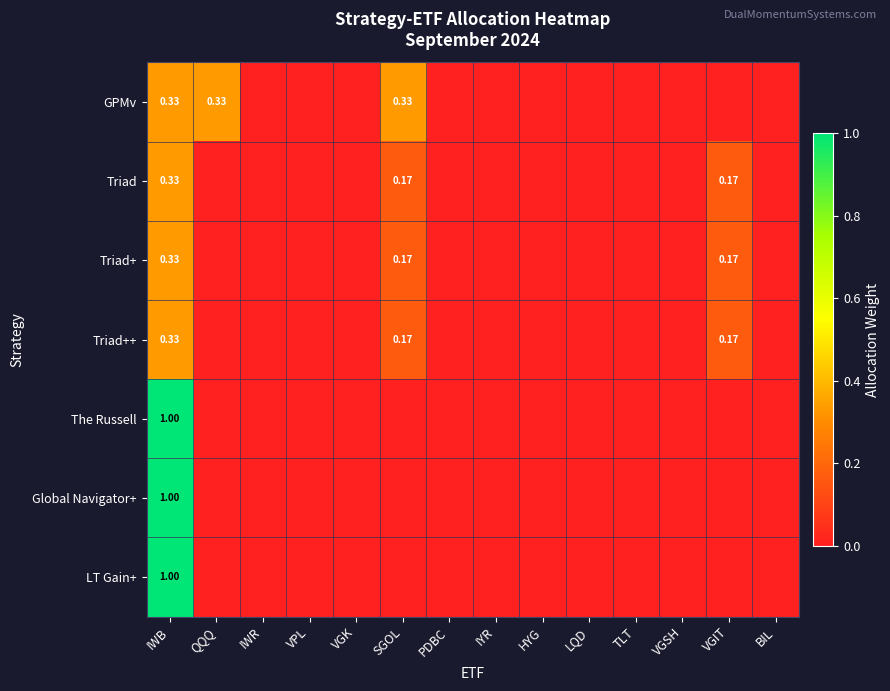

At which category is the sum across all series the highest?

IWB